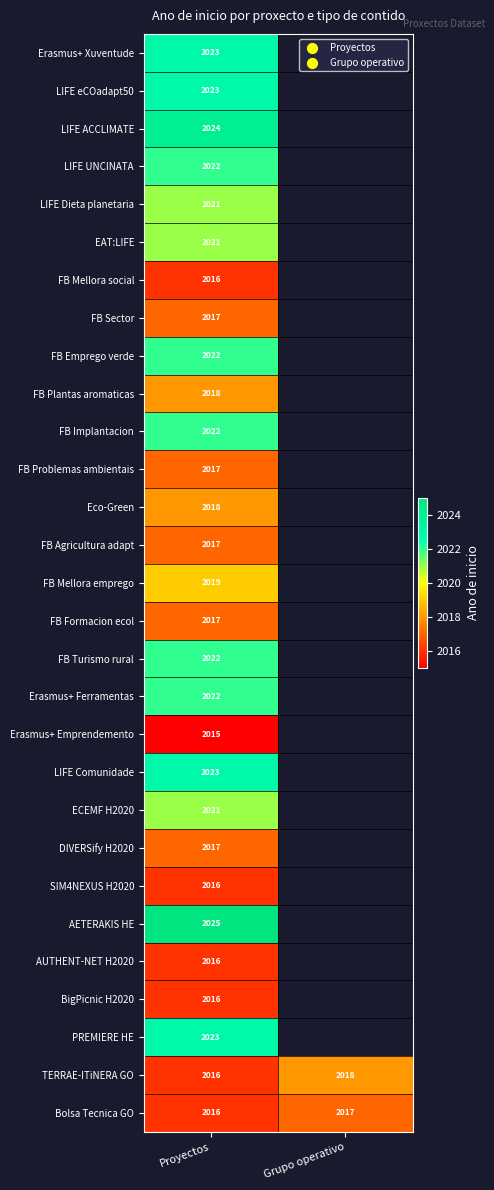

True or false: LIFE Dieta planetaria has a value of 1033 at Proyectos.

False